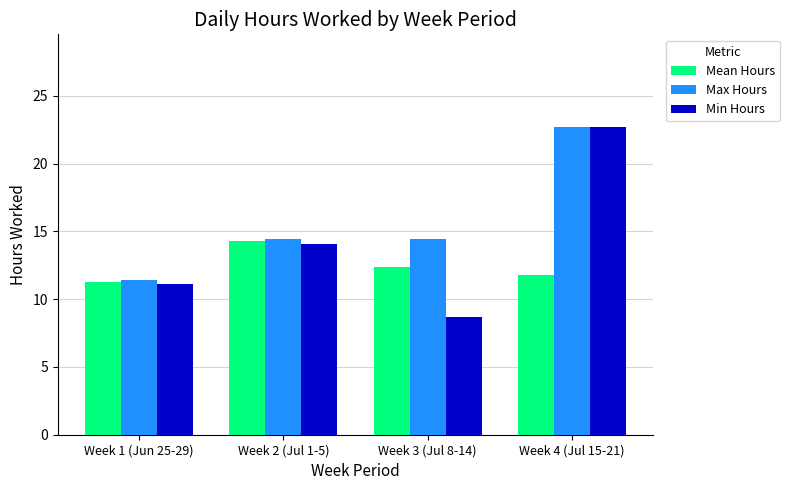

Is it true that Max Hours equals 18.0 at Week 1 (Jun 25-29)?

False